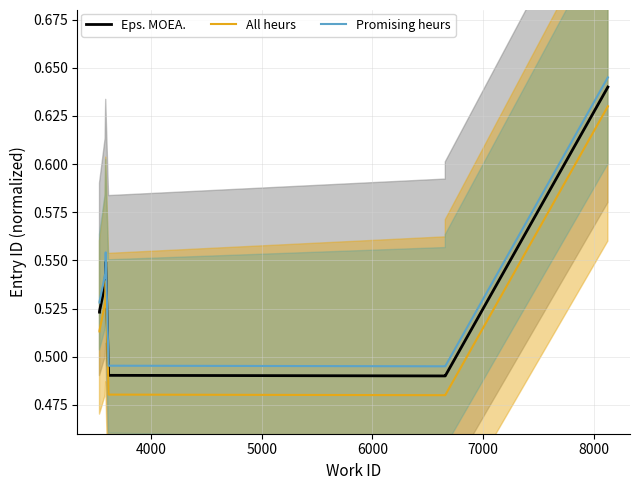

Does the chart display data point markers on the line(s)?

No